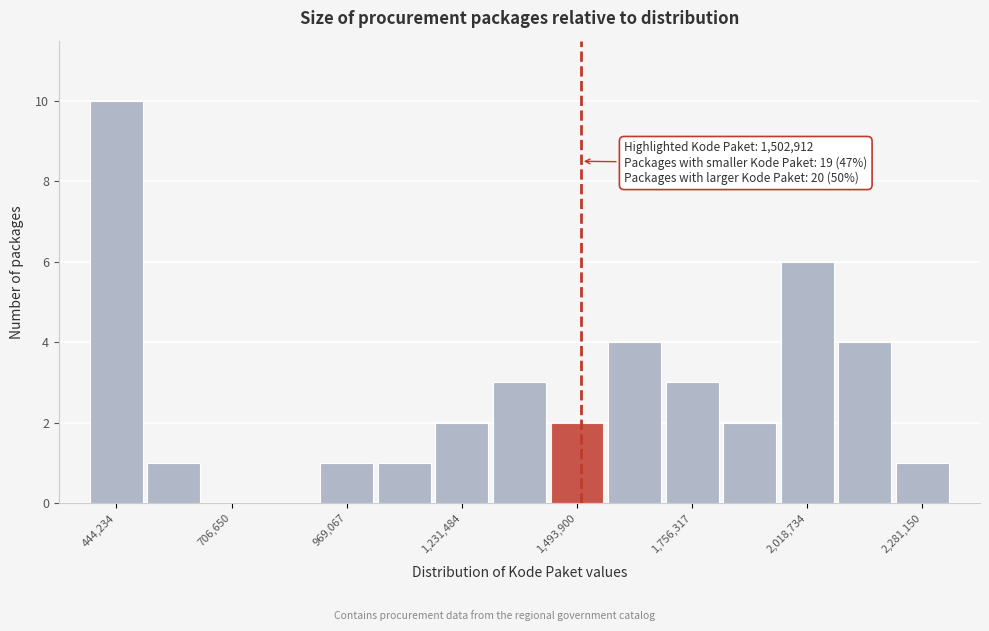

Read against the x-axis, roughly where is the centre of the tallest bar?

450000